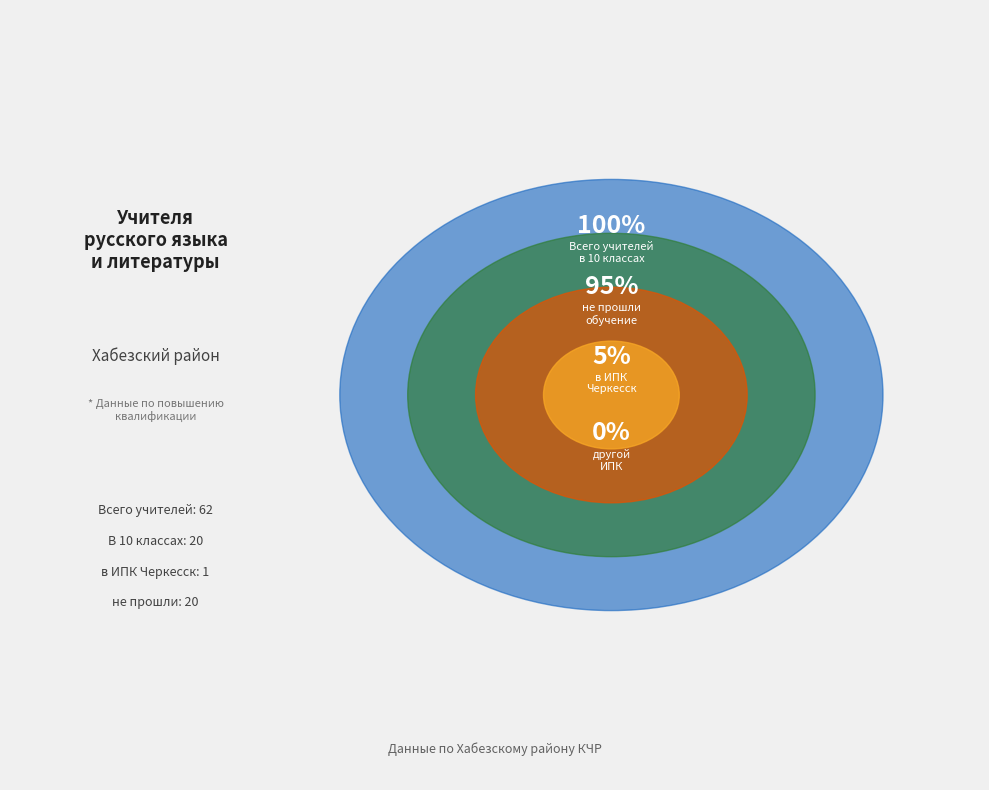

What percentage is the в ИПК Черкесск slice, to the nearest percent?

5%